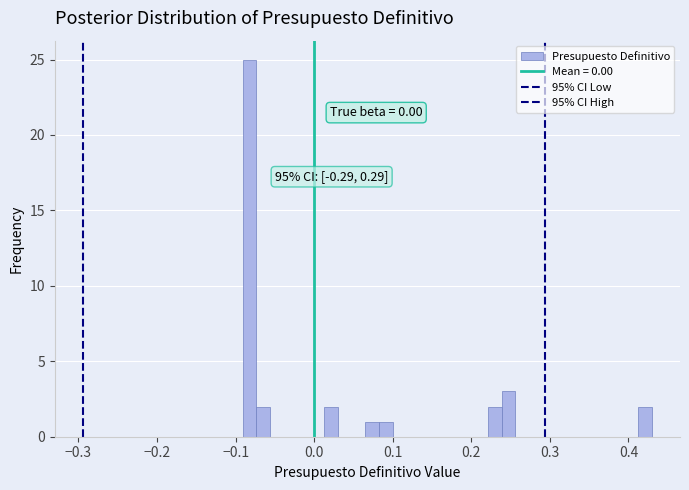

Read against the x-axis, roughly where is the centre of the tallest bar?

-0.08